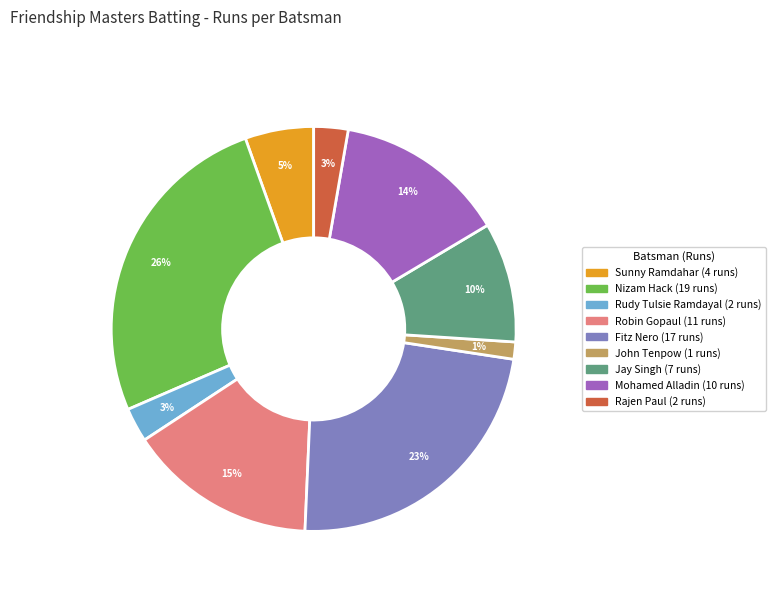

Is there any slice that represents more than half of the pie?

No